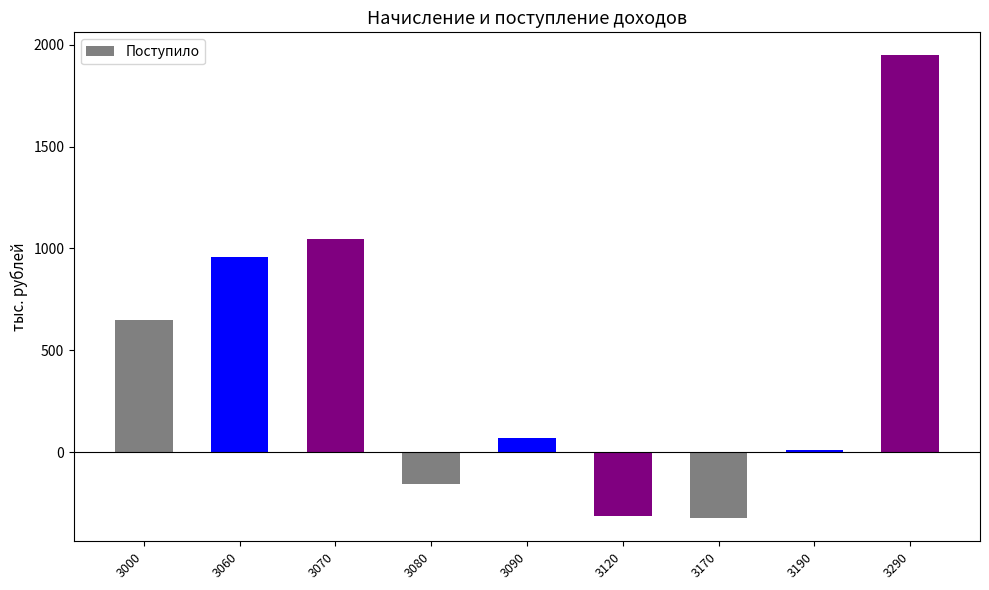

The chart shows a value of 1947 at 3290. True or false?

True